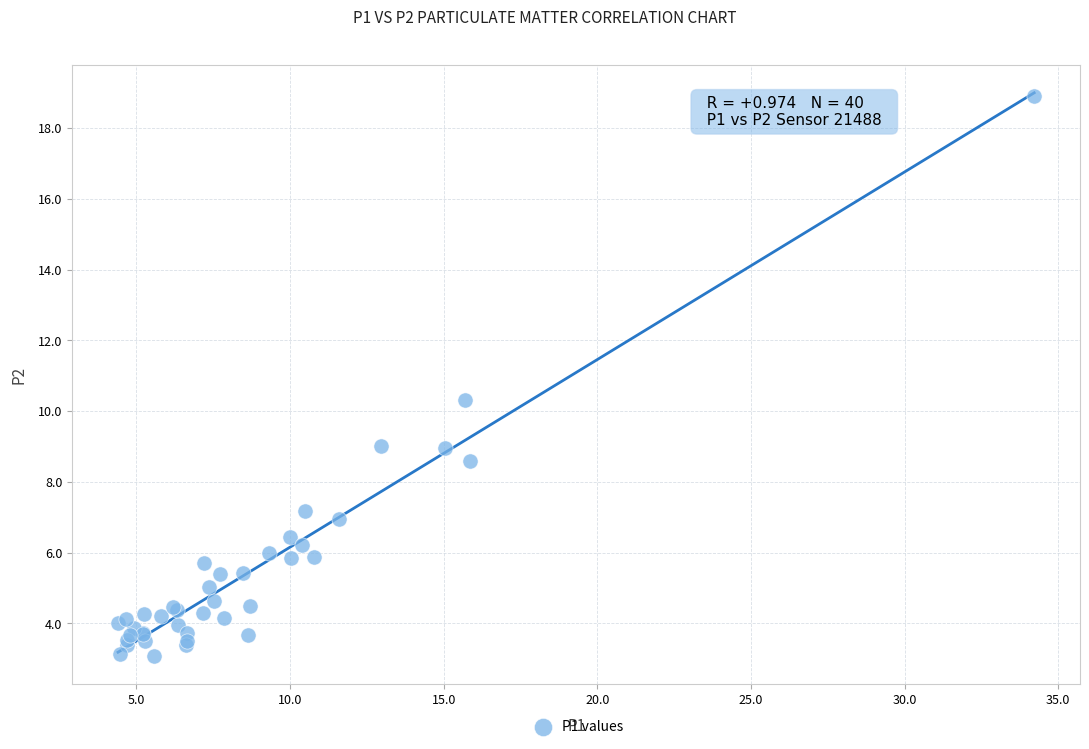

What Y value in the scatter plot is closest to 11?

10.3